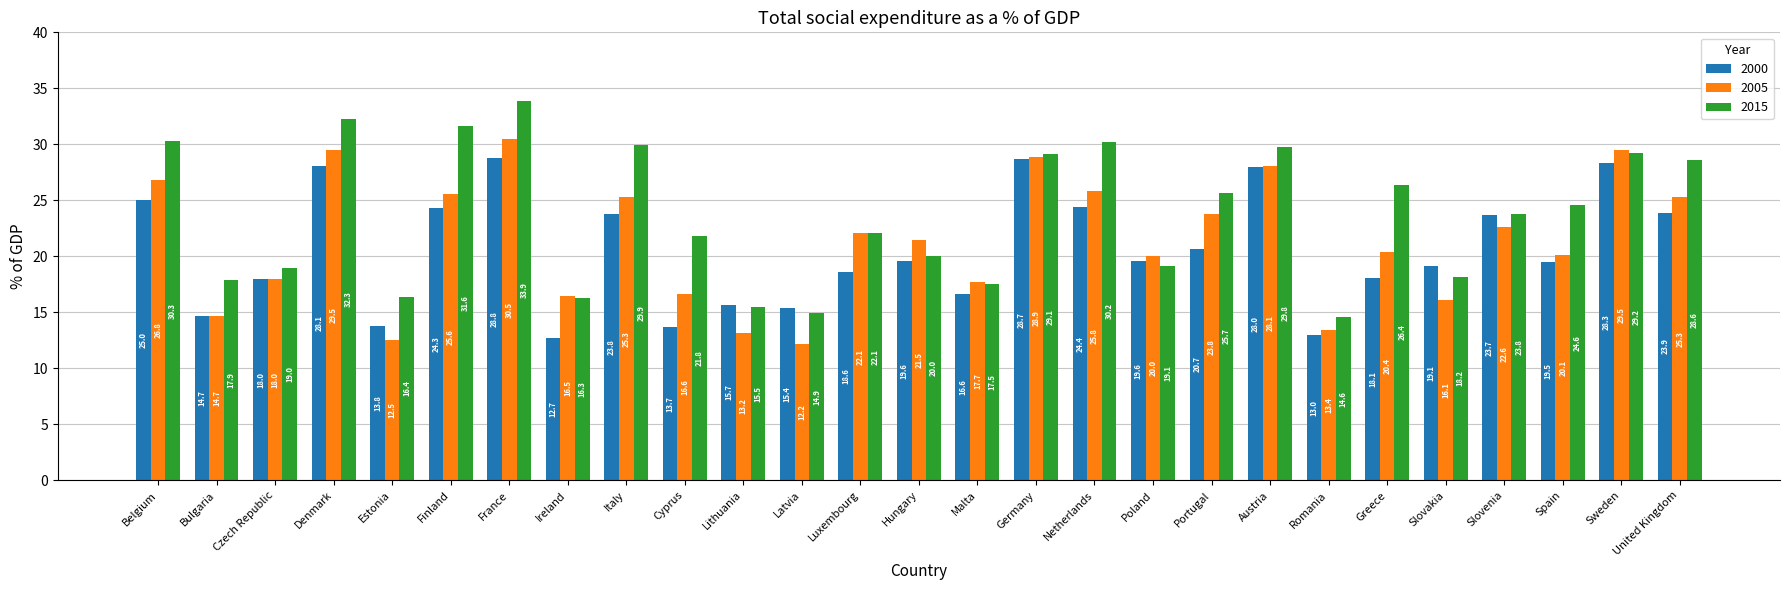

The value of 2015 at Bulgaria is 26.7. True or false?

False